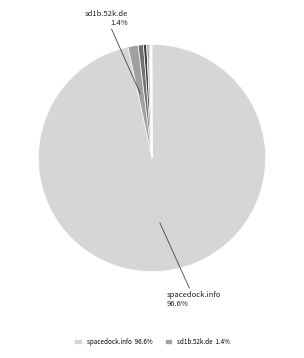

Does any single category account for the majority?

Yes